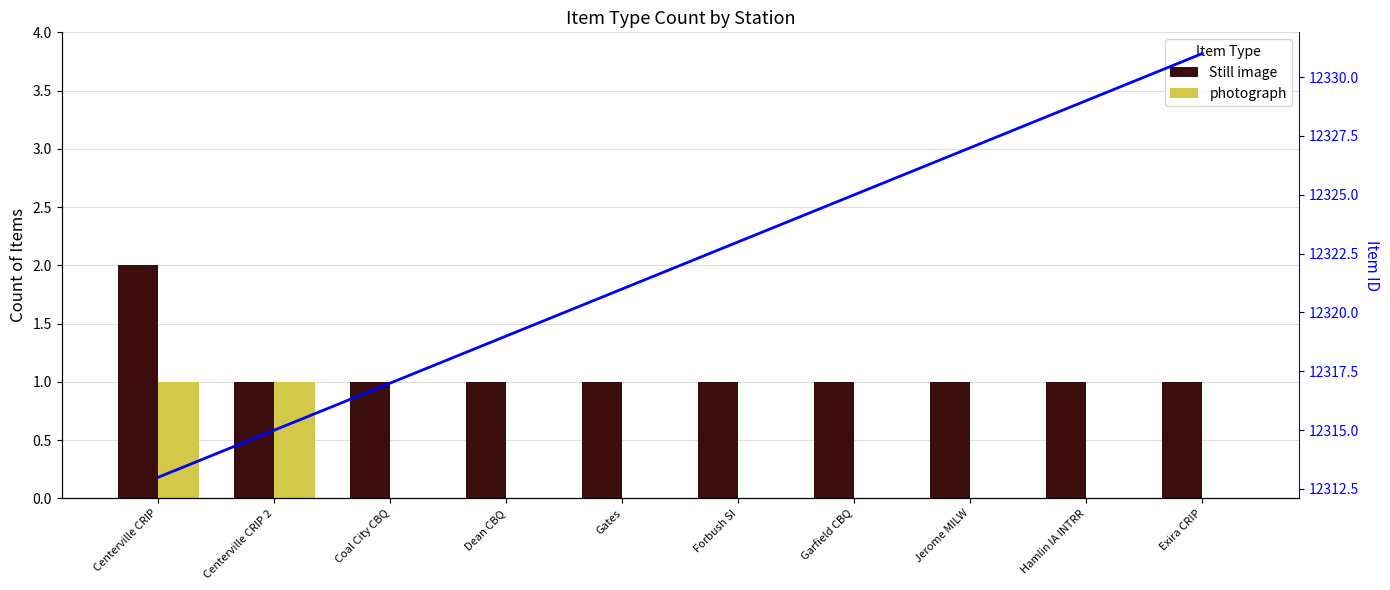

At Jerome MILW, list the series in order from smallest to largest.

photograph, Still image, Item ID